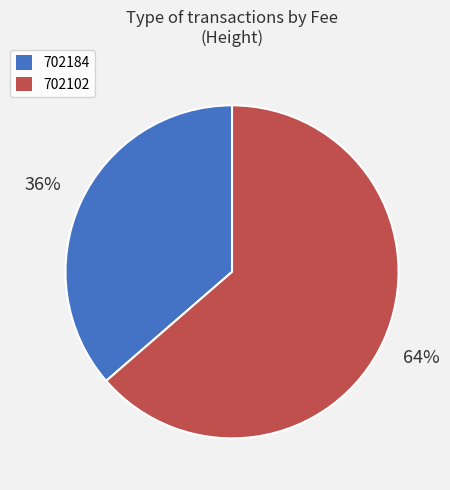

How many slices are in this pie chart?

2